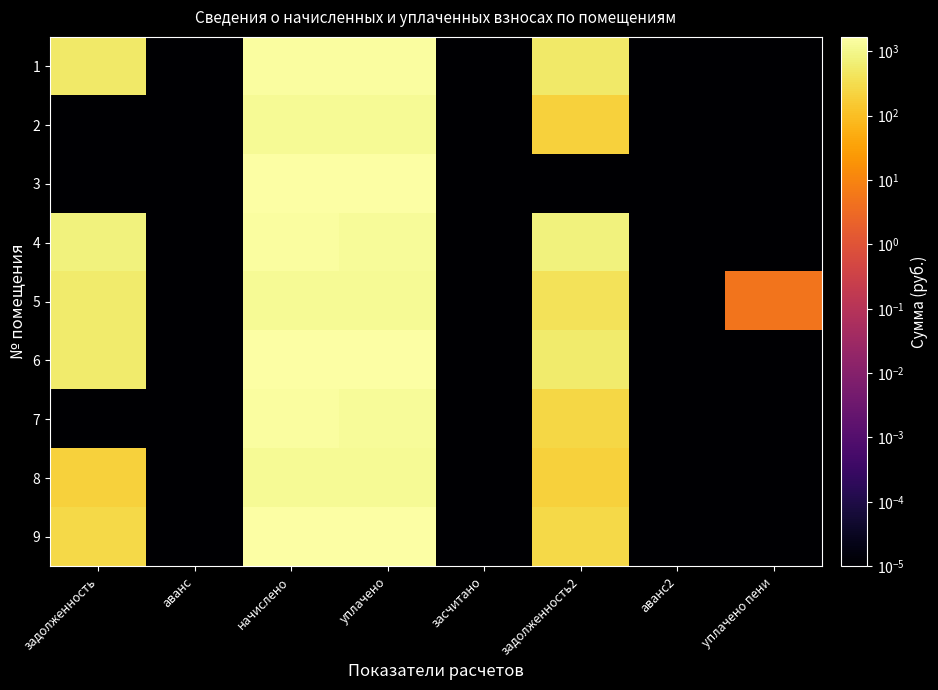

At which category is the sum across all series the highest?

начислено